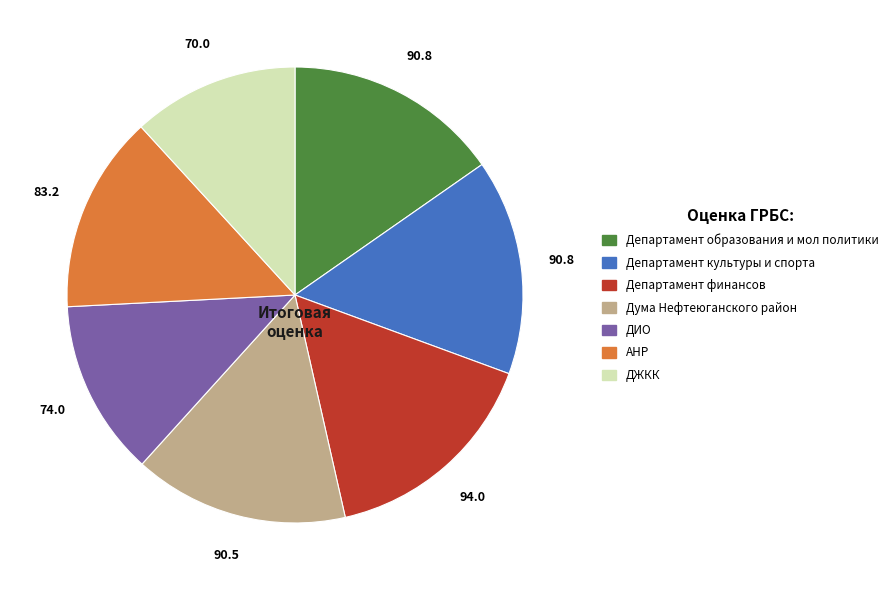

Which category has the biggest portion of the pie?

Департамент финансов